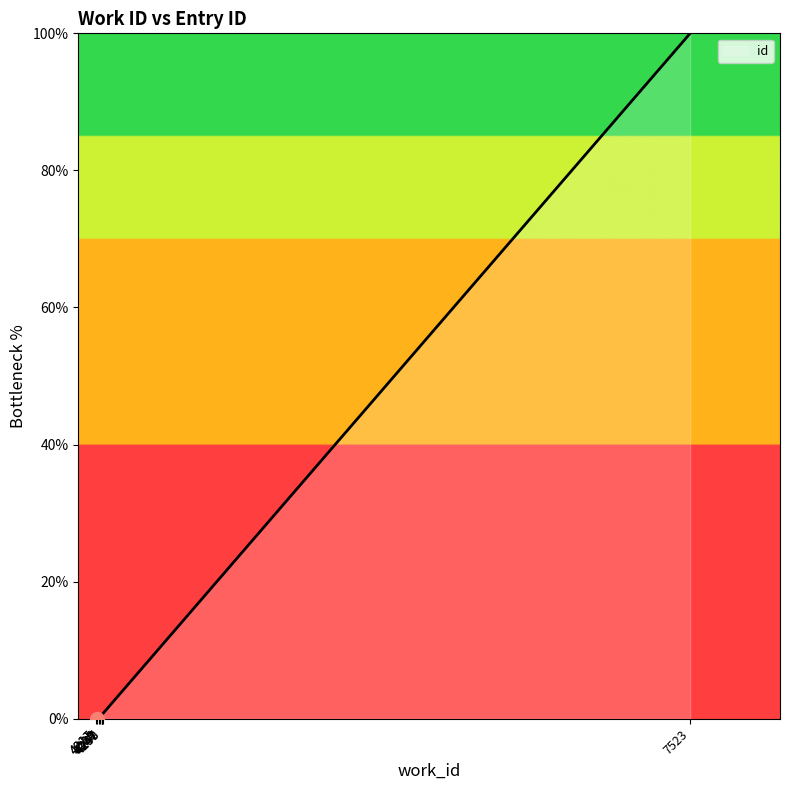

Reading left to right, what are all the values shown in this chart?

0.0	0.0	0.3	0.5	0.6	0.6	0.6	0.5	0.7	100.0